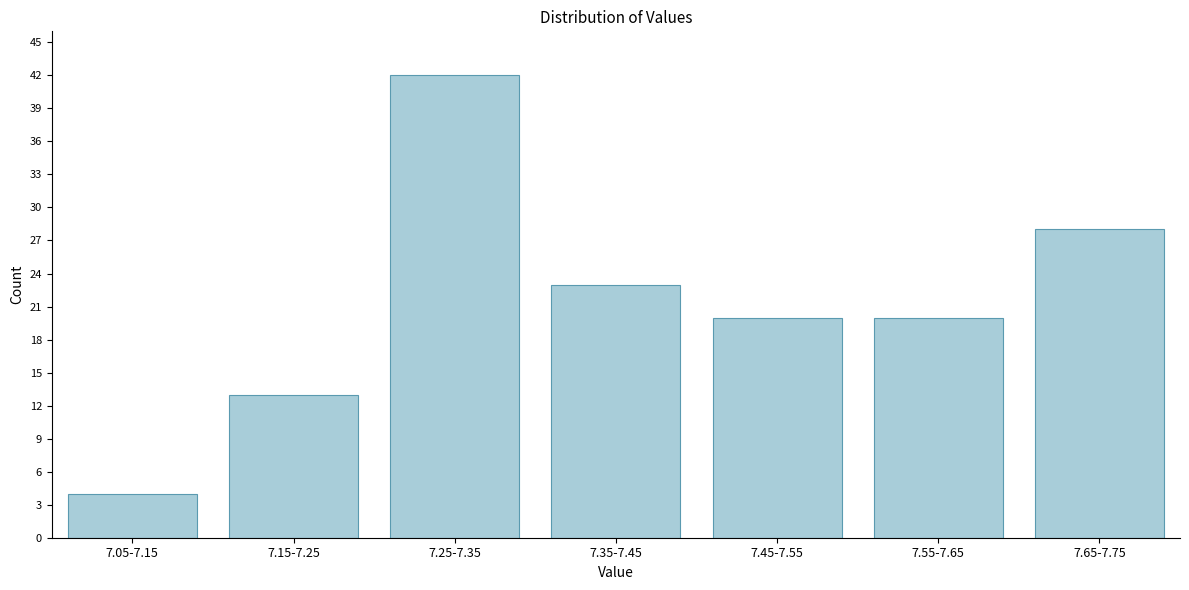

Reading left to right, extract all data points from this chart.

4	13	42	23	20	20	28